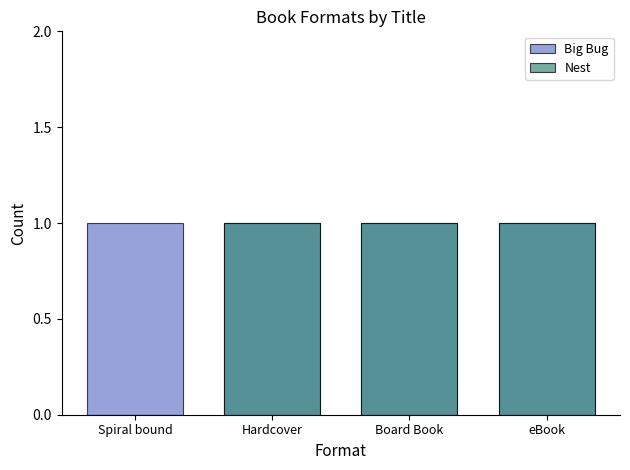

Reading left to right, what are all the values shown in this chart?

Big Bug: 1	1	1	1
Nest: 0	1	1	1